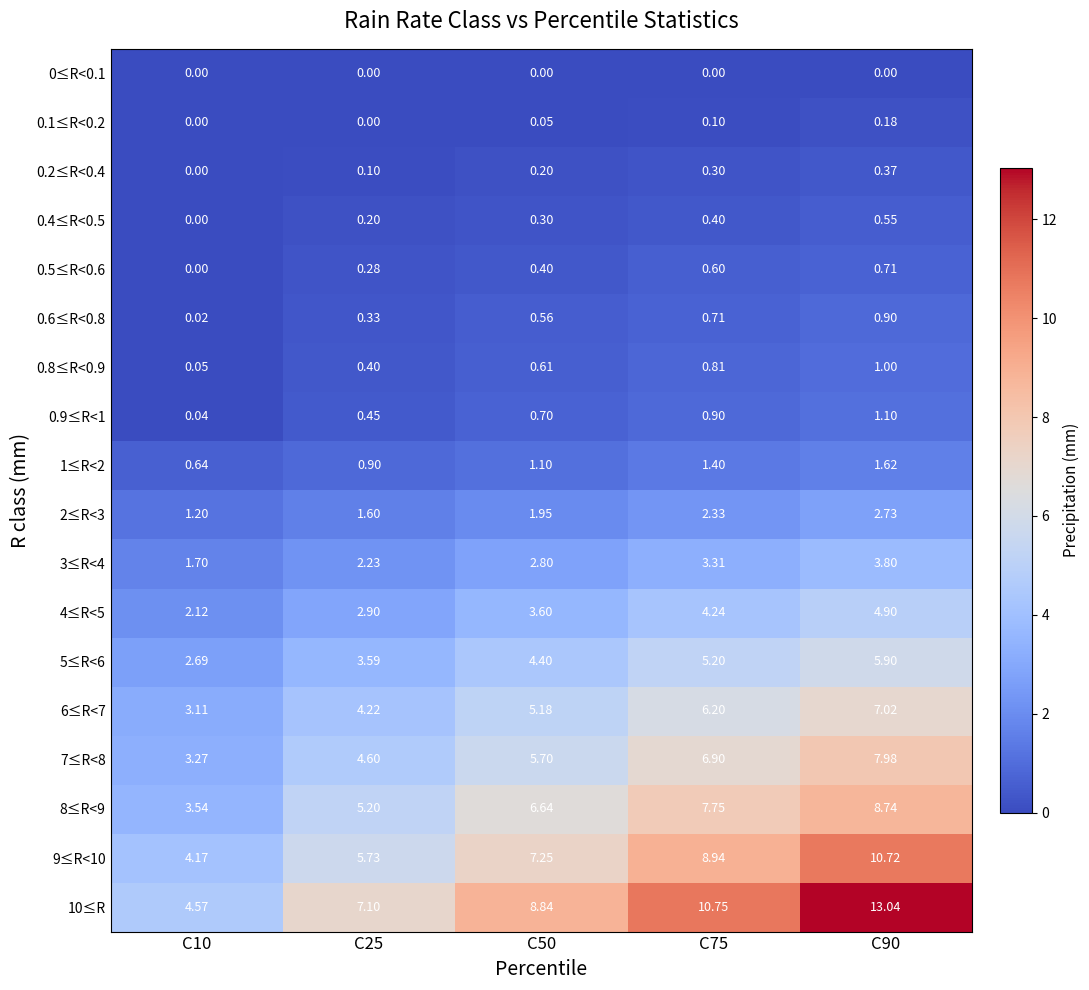

Is the value of 3≤R<4 at C75 greater than the value of 0.6≤R<0.8 at C10?

Yes